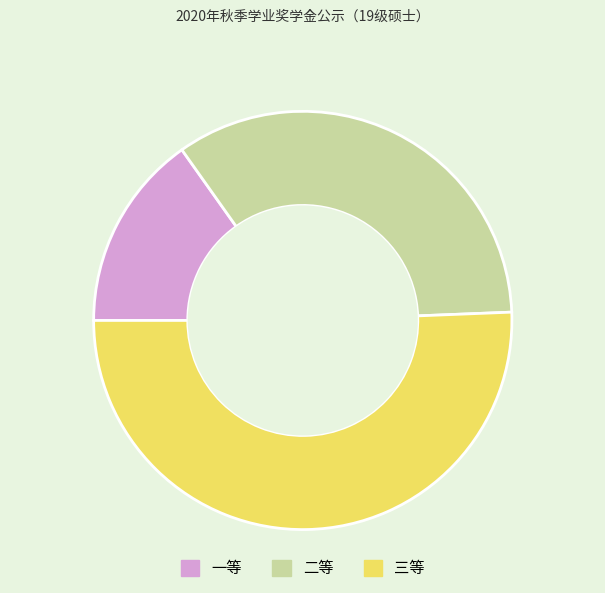

How many segments does this pie chart have?

3